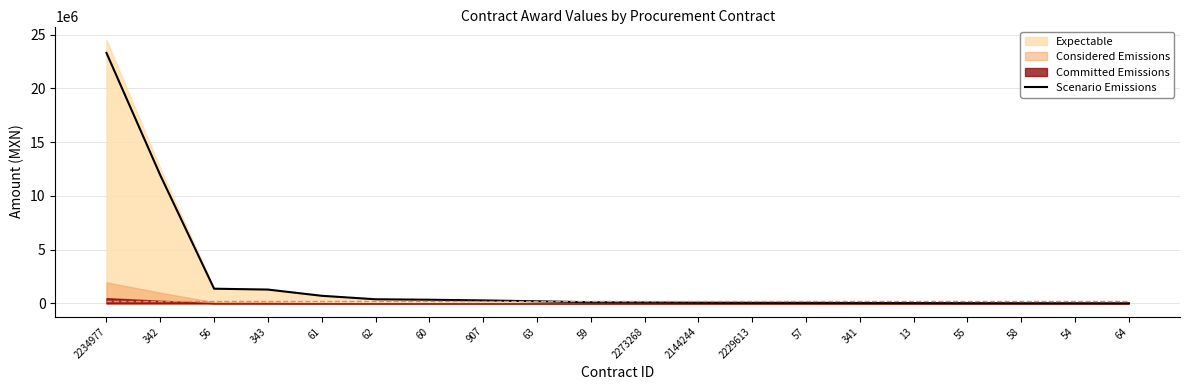

Rank the categories by value from highest to lowest.

2234977, 342, 56, 343, 61, 62, 60, 907, 63, 59, 2273268, 2144244, 2229613, 57, 341, 13, 55, 58, 54, 64